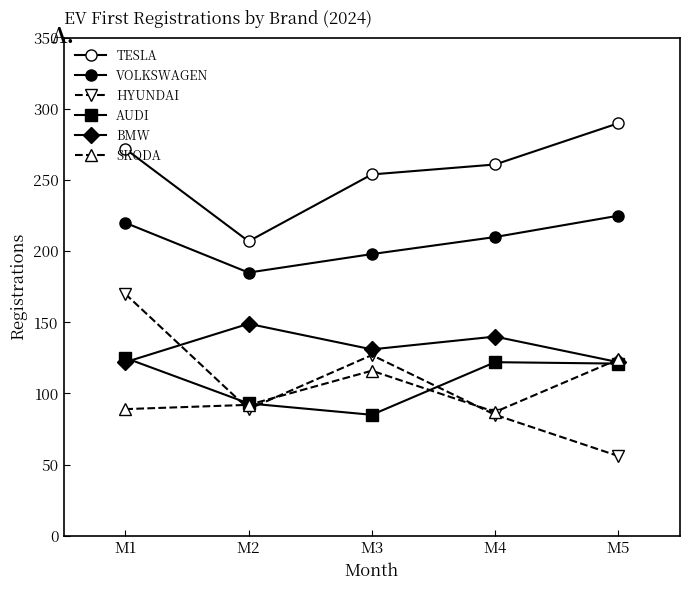

How many intersections are there between SKODA and BMW?

1